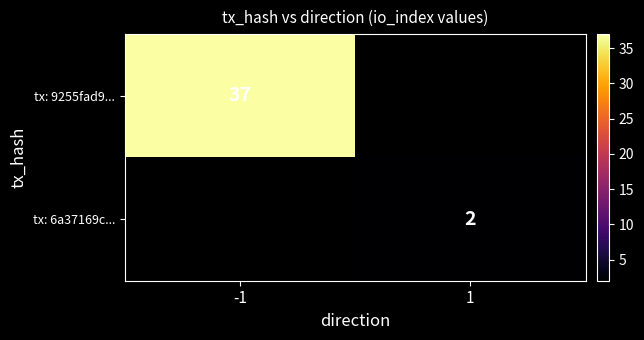

Which label corresponds to the smallest value in the chart?

1